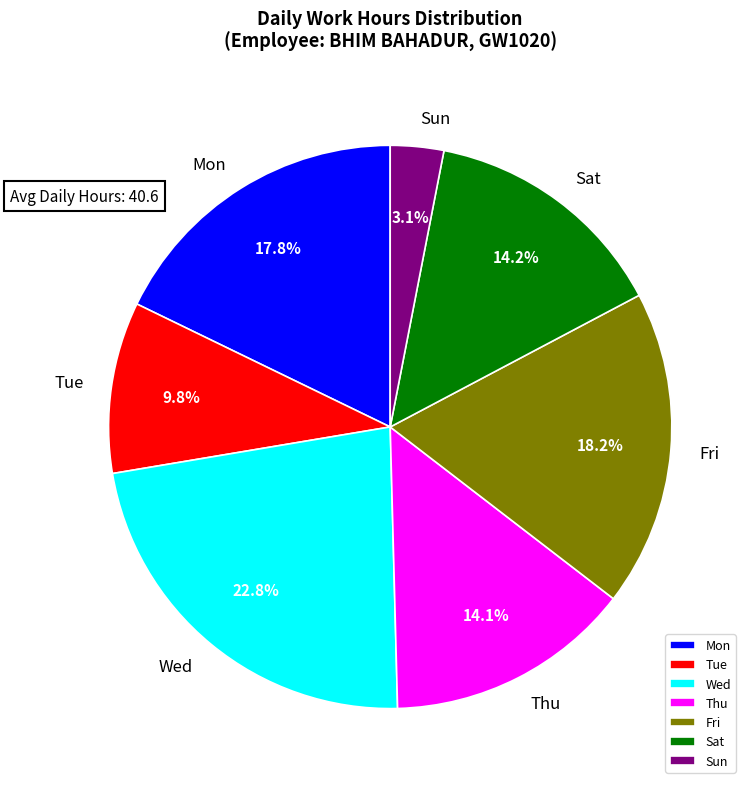

Does Wed account for over 50% of the chart?

No